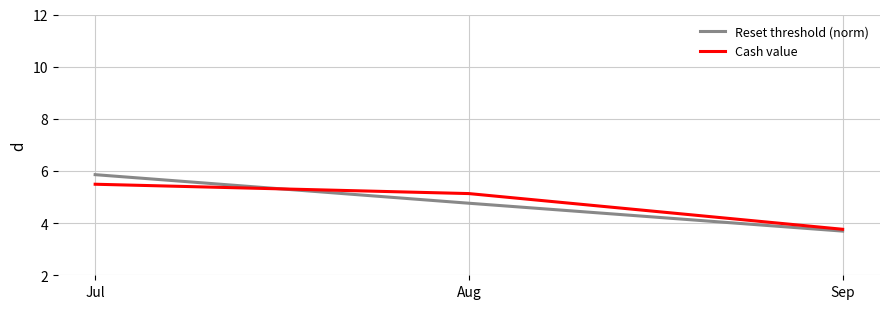

Is the value of Cash value at Sep greater than the value of Reset threshold (norm) at Jul?

No